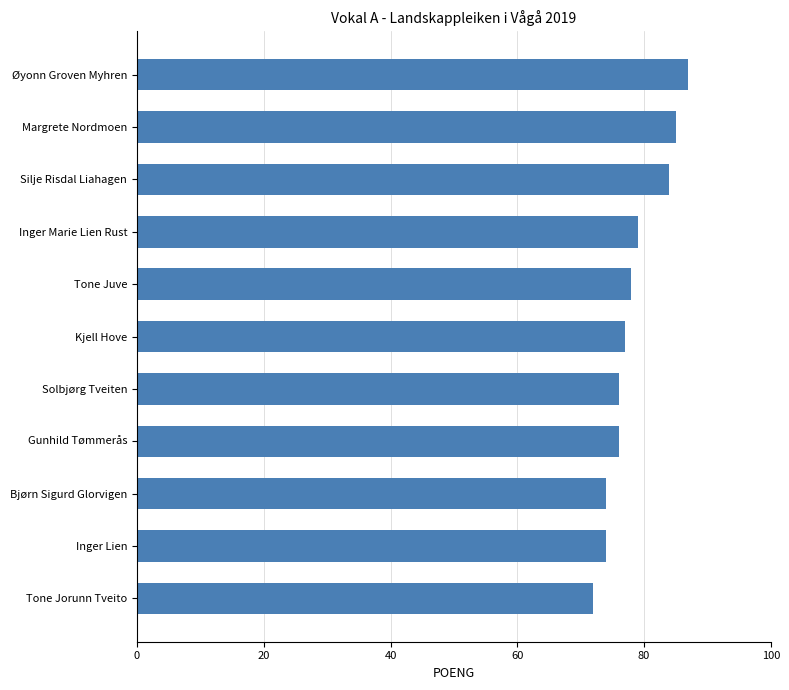

Does the chart contain stacked bars?

No